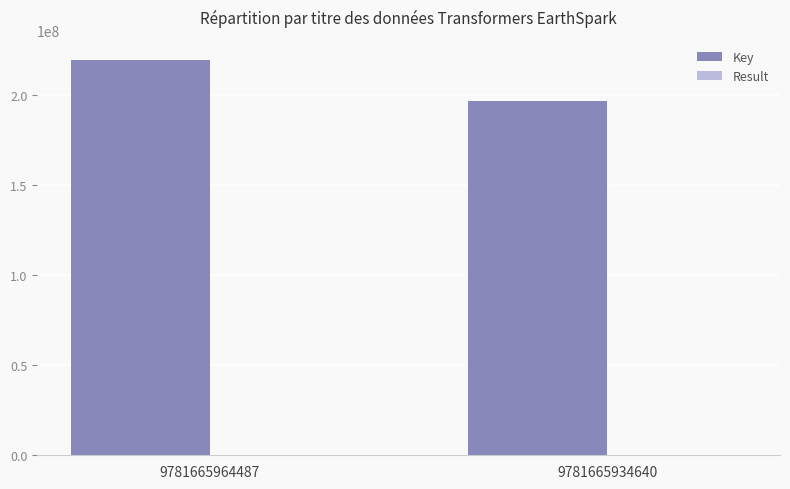

How many groups of bars are there?

2